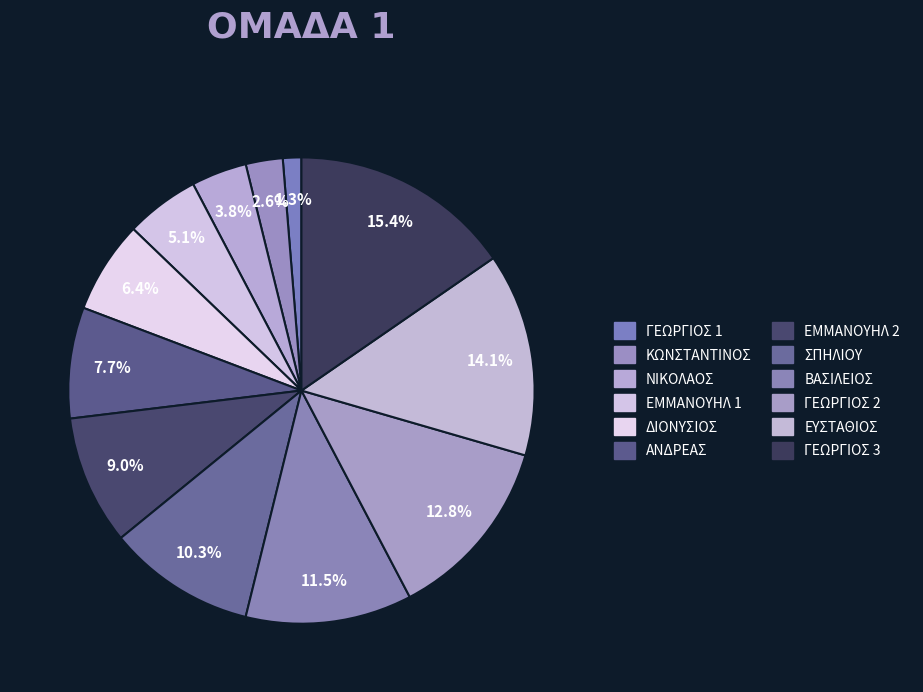

What is the smallest slice in the pie chart?

ΓΕΩΡΓΙΟΣ 1